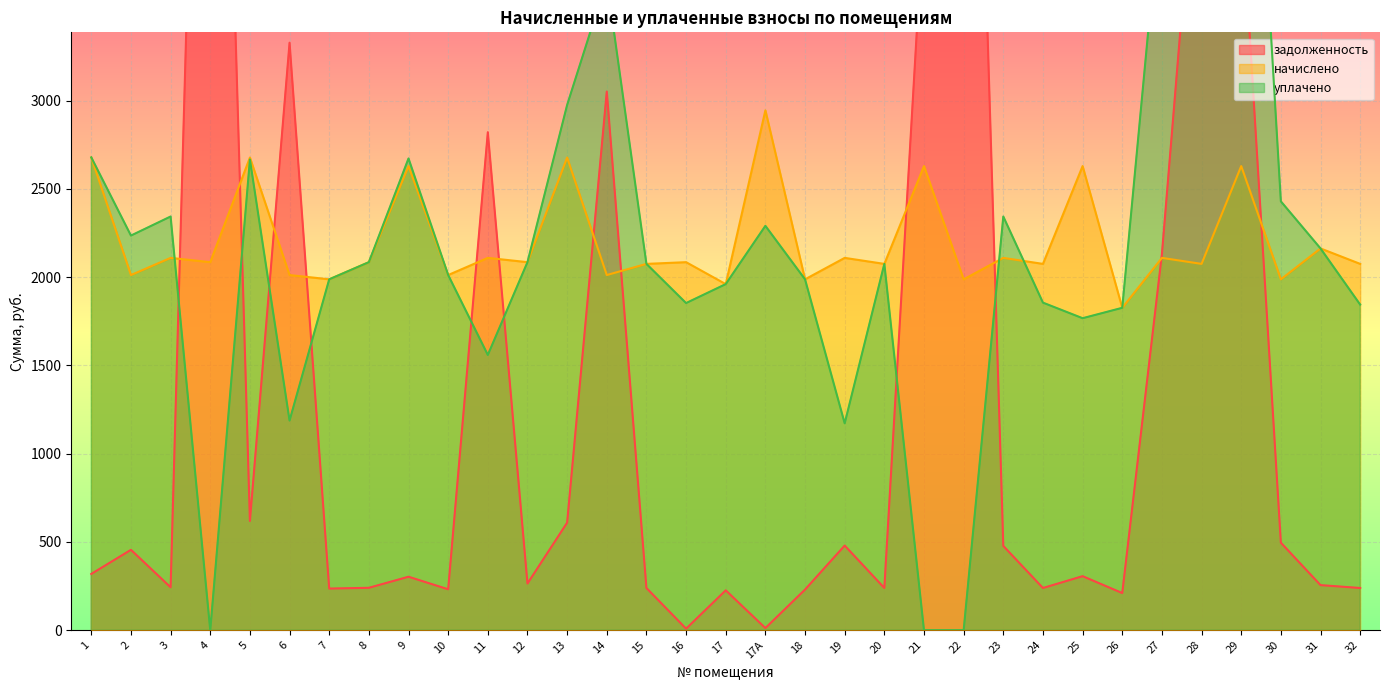

At which label is начислено closest to 2385?

31